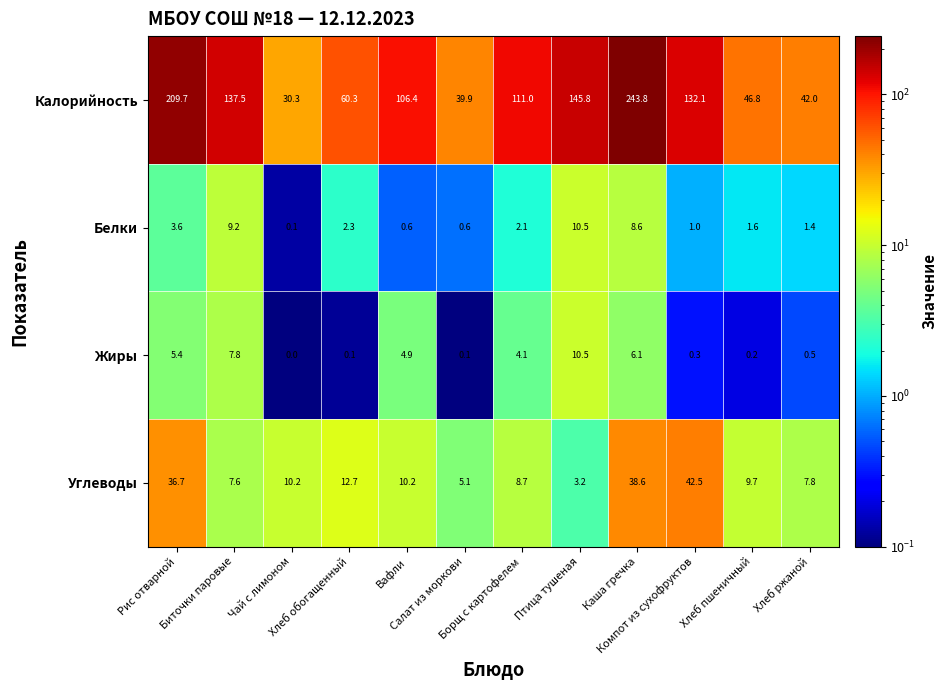

What is the difference between the maximum and minimum values in the Калорийность series?

213.5